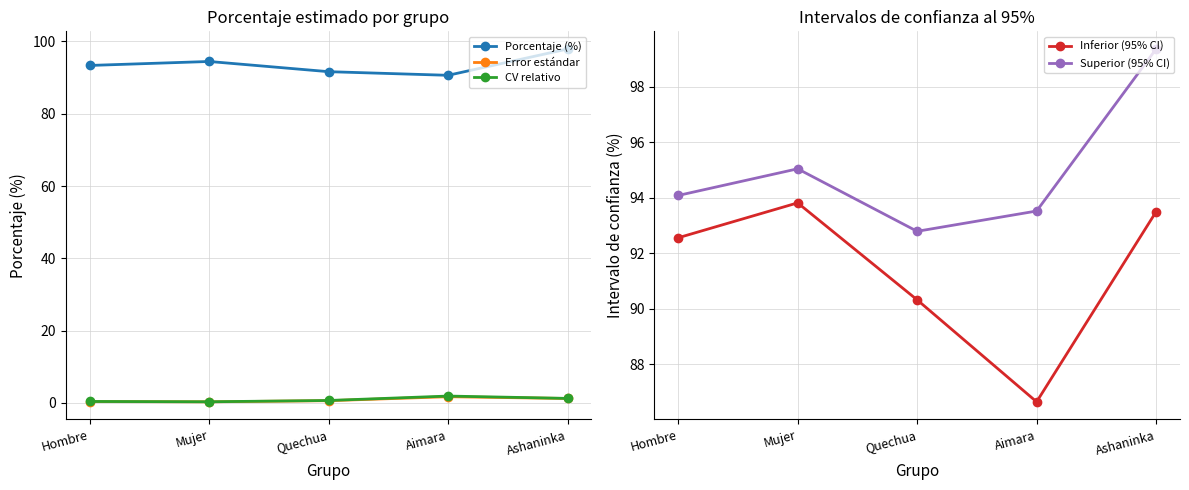

True or false: Porcentaje (%) and Error estándar intersect in this chart.

False